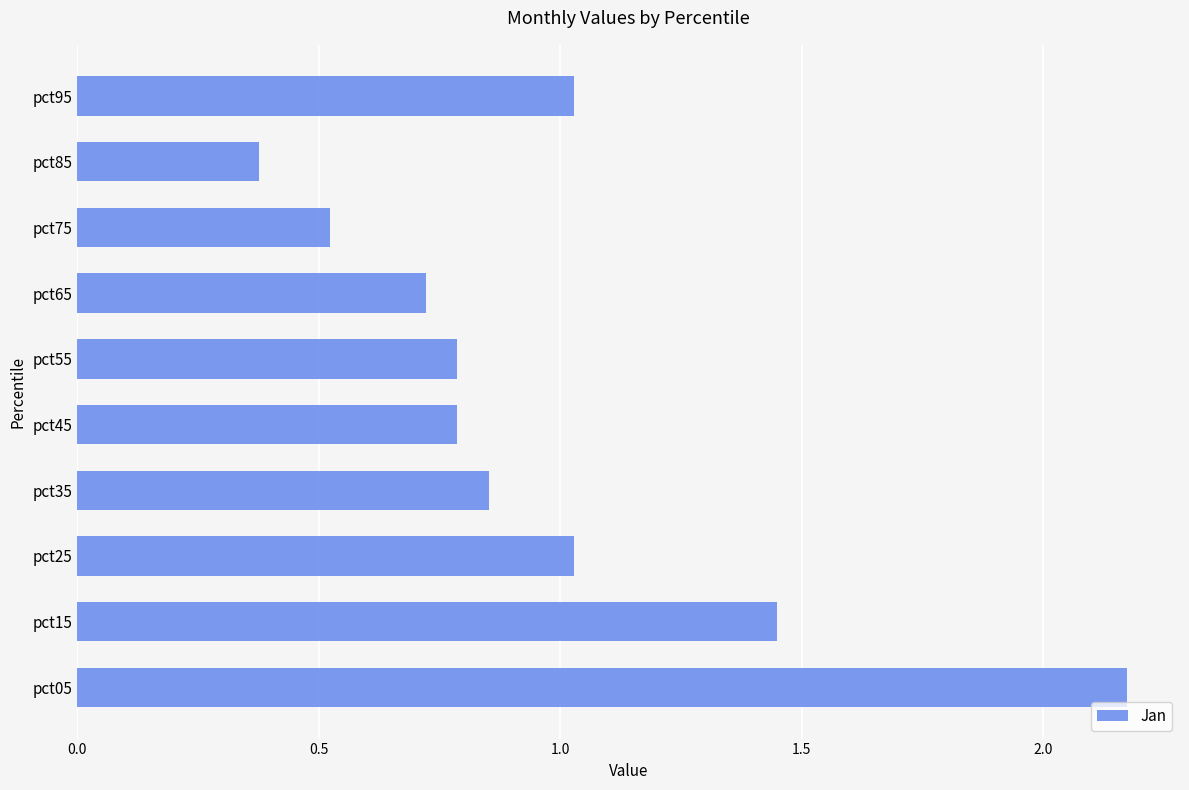

Which has a higher value, pct85 or pct05?

pct05